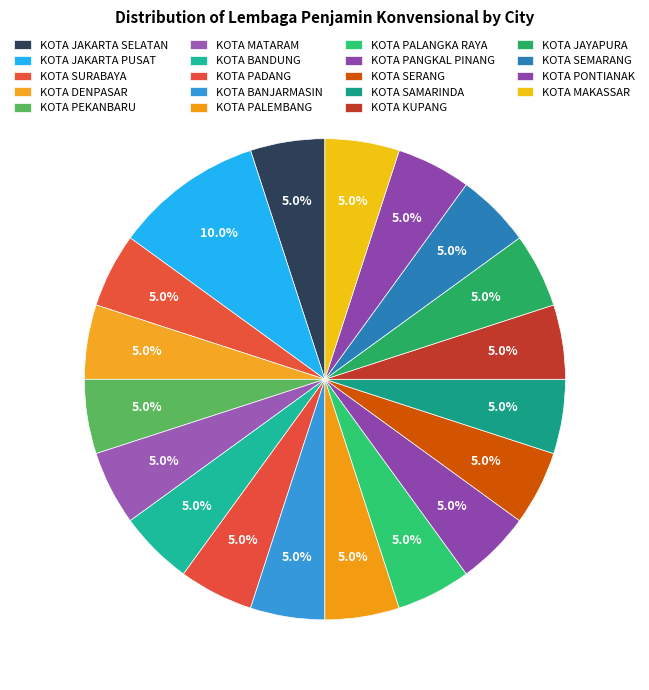

Is there any slice that represents more than half of the pie?

No